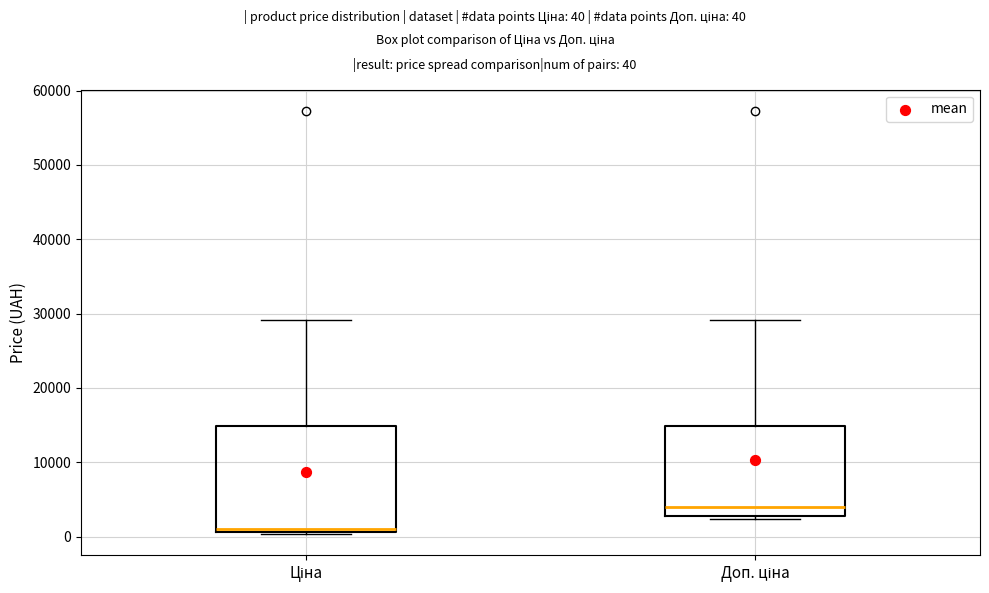

Reading left to right, transcribe this box plot: for each box, give where its median line is, the range the box spans, and where its two whiskers end, as read against the y-axis. The values are not printed on the chart, so give them approximately, as read against the axis.

Ціна: median 1000 (just above the box's lower edge), box 1000 to 15000, whiskers 0 to 29000
Доп. ціна: median 4000, box 3000 to 15000, whiskers 2000 to 29000